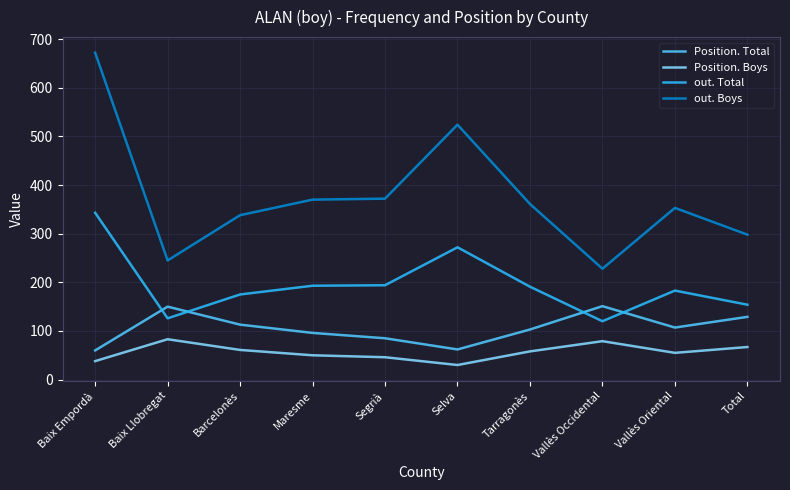

What is the lowest value of the out. Boys series?

228